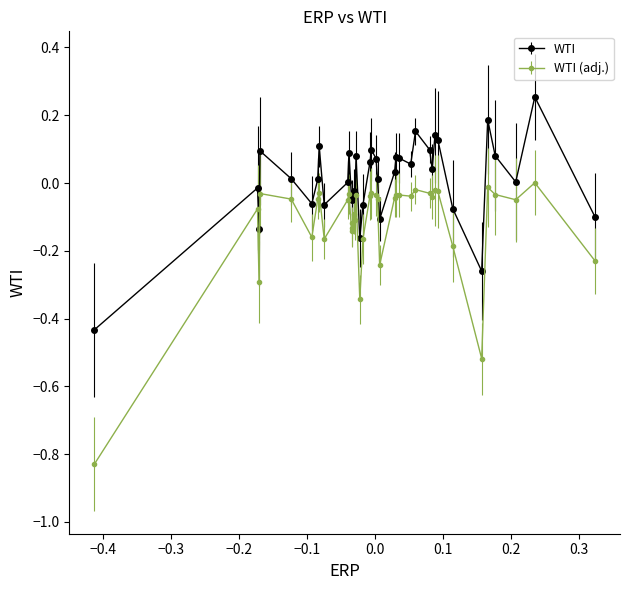

Which series has the largest total across all categories?

WTI